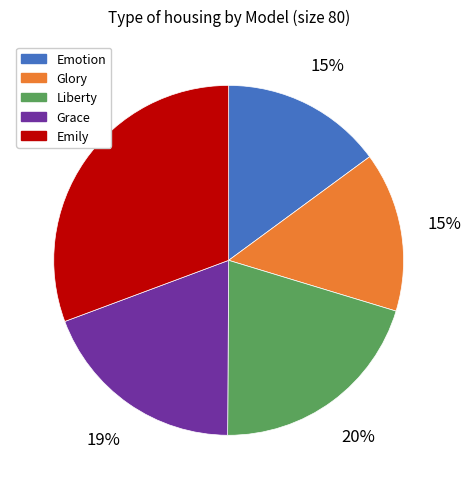

Which category has the biggest portion of the pie?

Emily